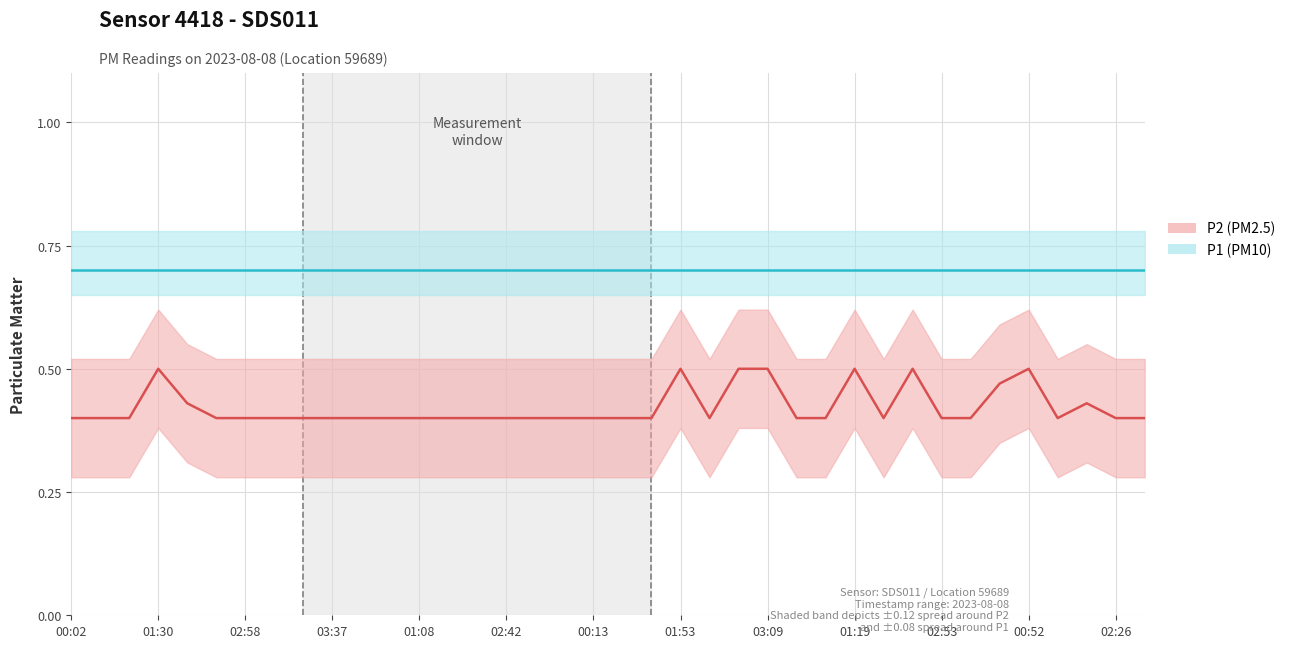

True or false: the data has more than 2 interior local peaks.

True